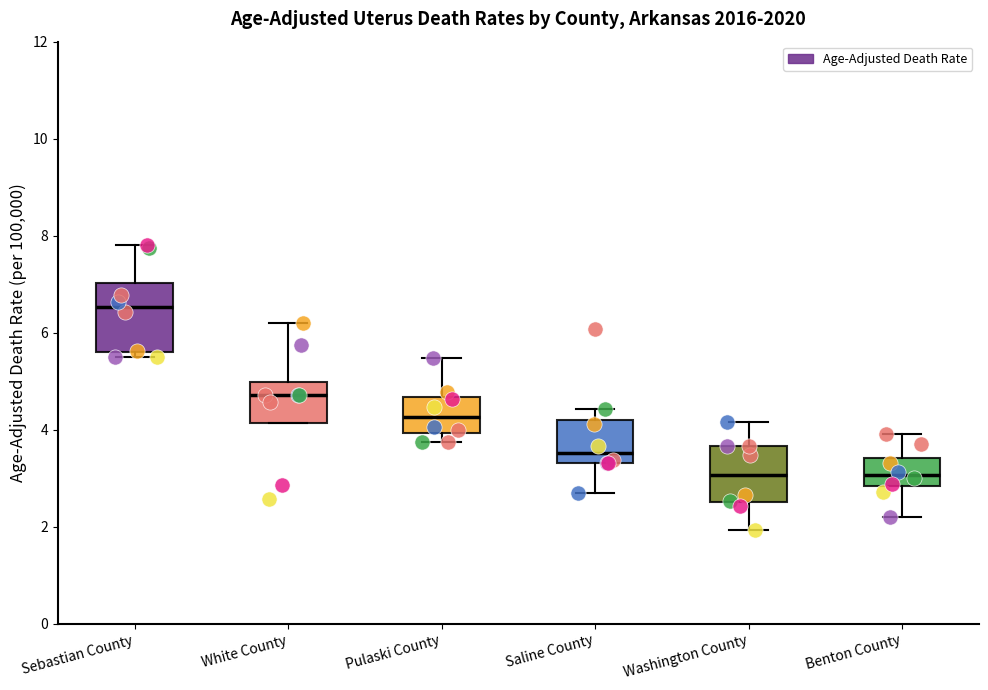

Where does the median line of the box for Saline County sit on the y-axis? The values are not printed on the chart, so give them approximately, as read against the axis.

3.6